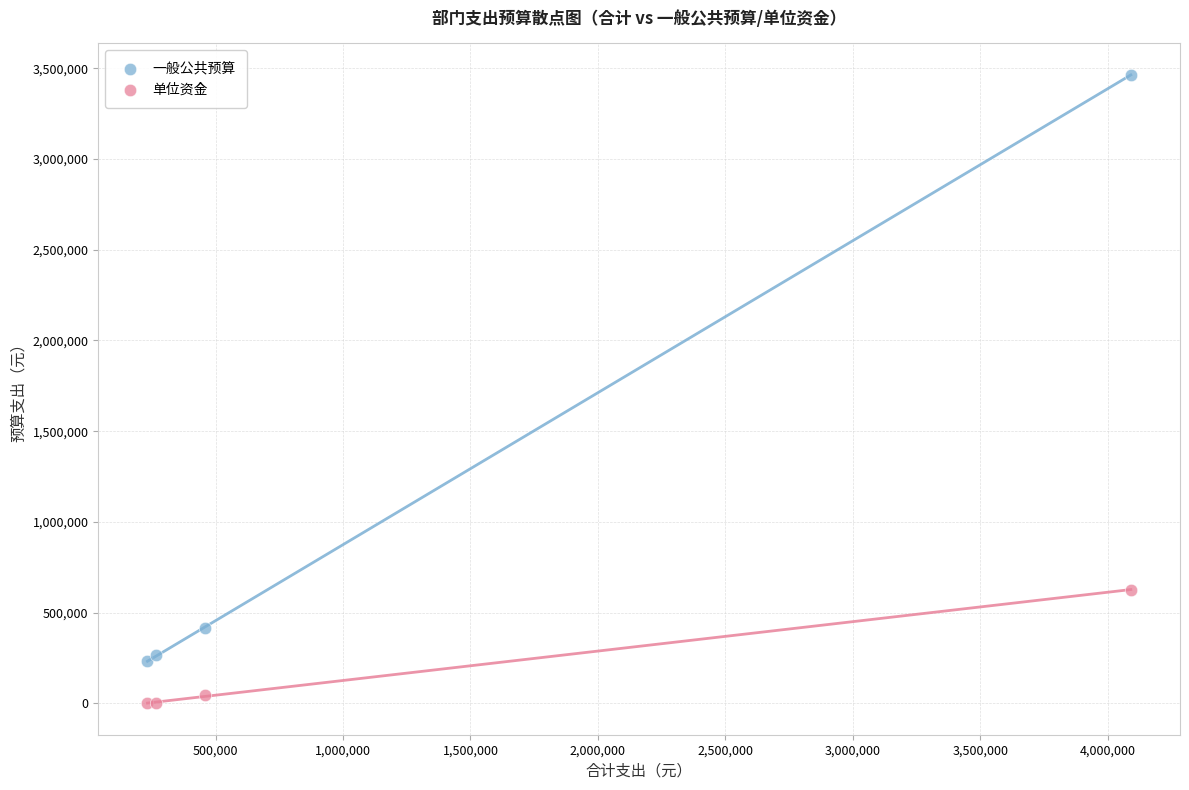

Which series has the widest spread of Y values?

一般公共预算